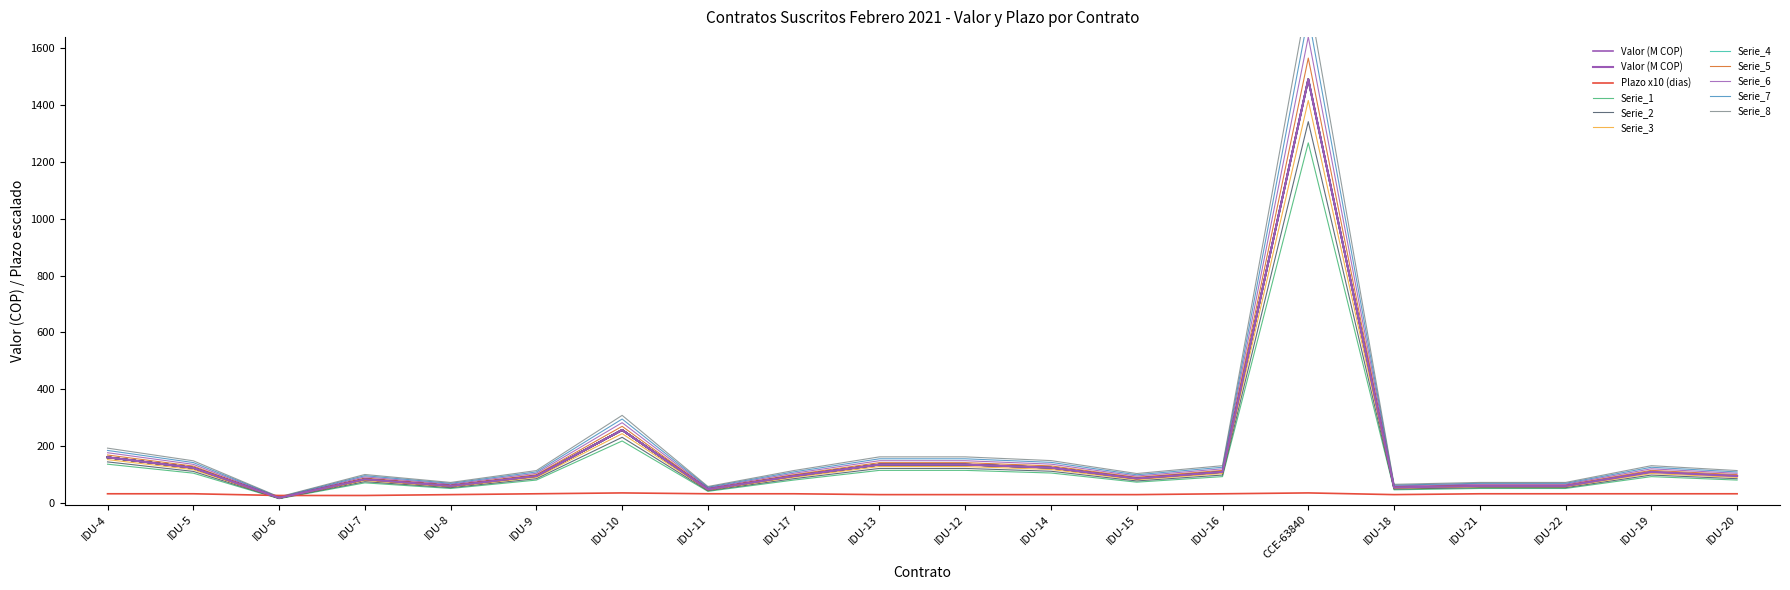

What is the minimum value for Plazo (dias)?

27.0